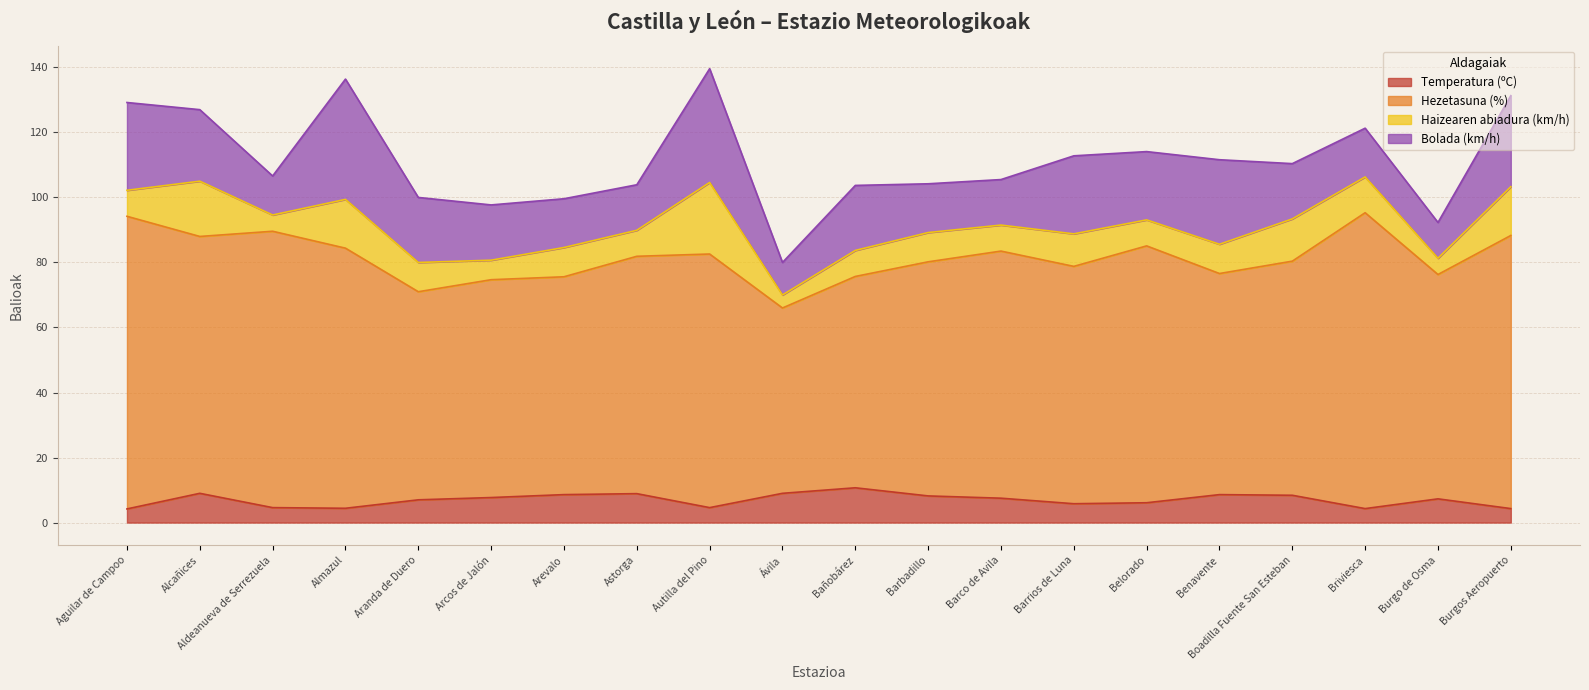

The Hezetasuna (%) series shows 25.8 at Burgos Aeropuerto. True or false?

False